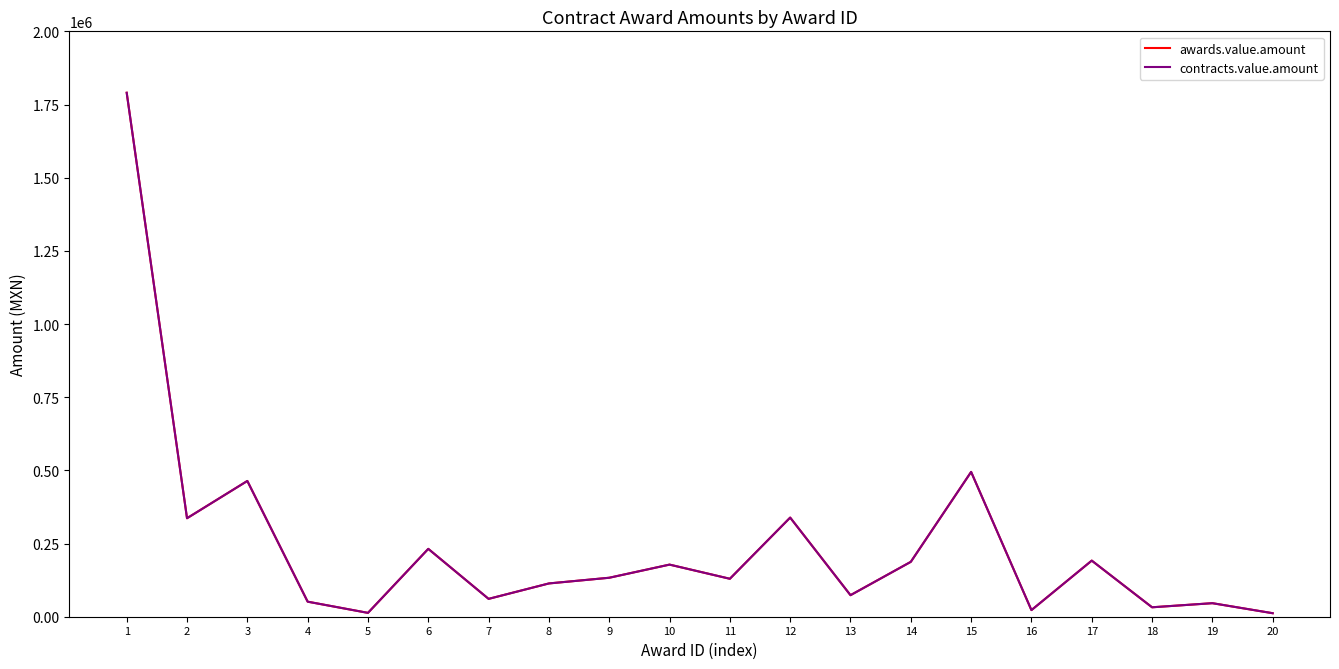

Which category has the lowest value across all series?

20